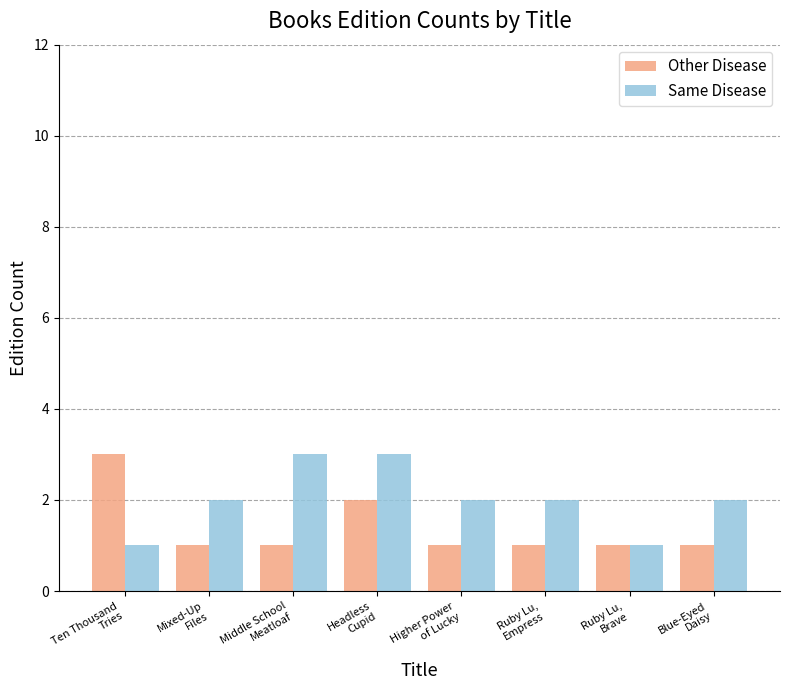

Which series has the largest total across all categories?

Same Disease